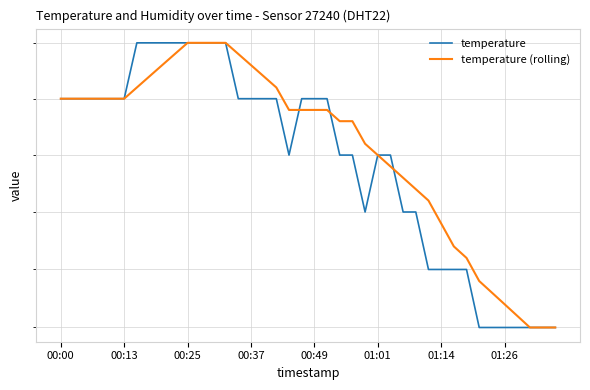

Where is temperature (rolling) nearest to the value 10?

37